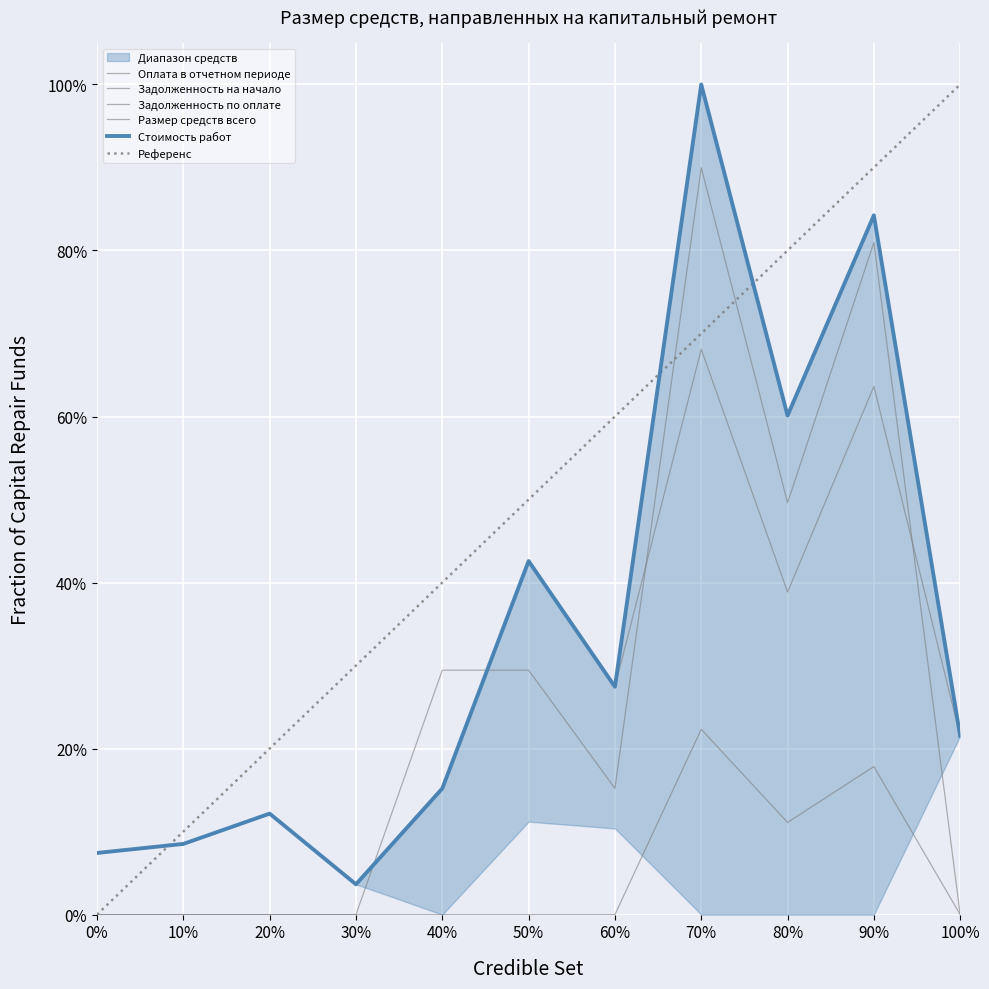

What is the sum of all Размер средств всего values?

382.9